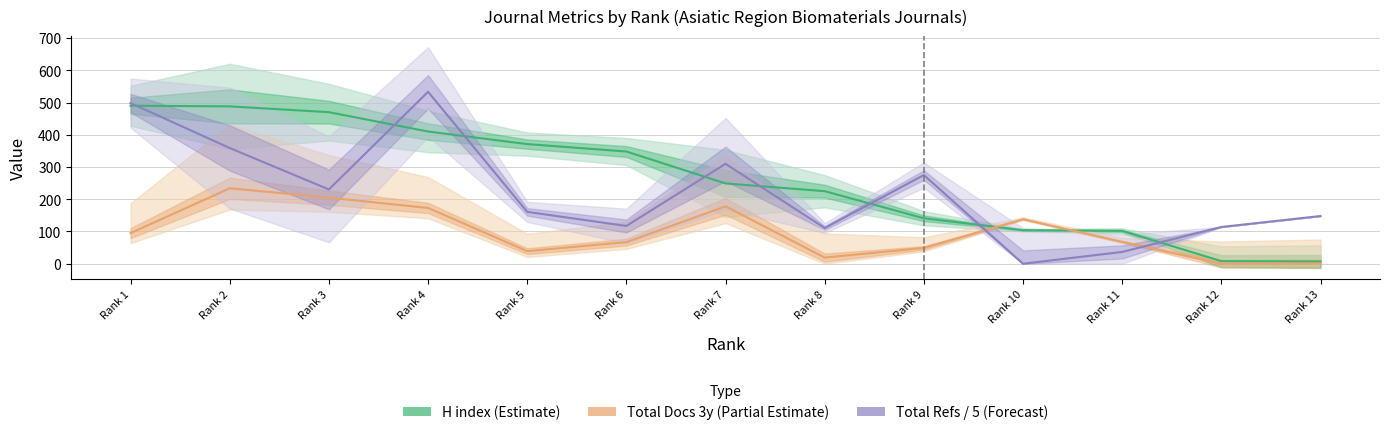

Which series has the largest total across all categories?

H index